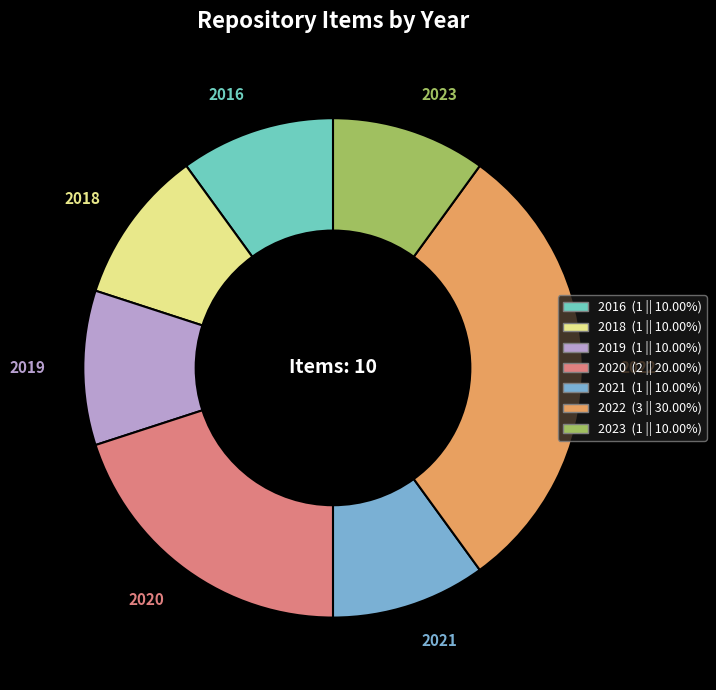

Which slice is the largest?

2022